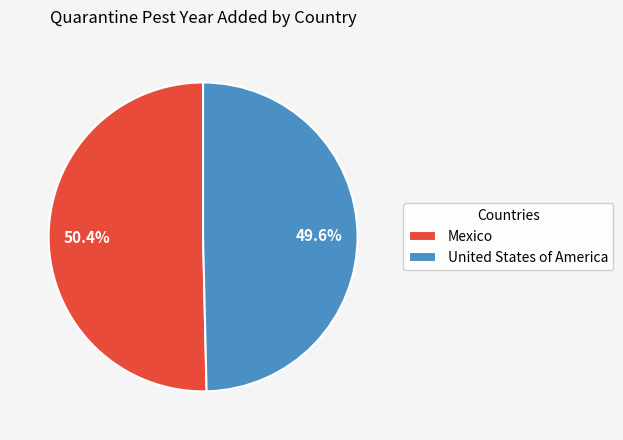

Do Mexico and United States of America together represent more than half of the pie?

Yes